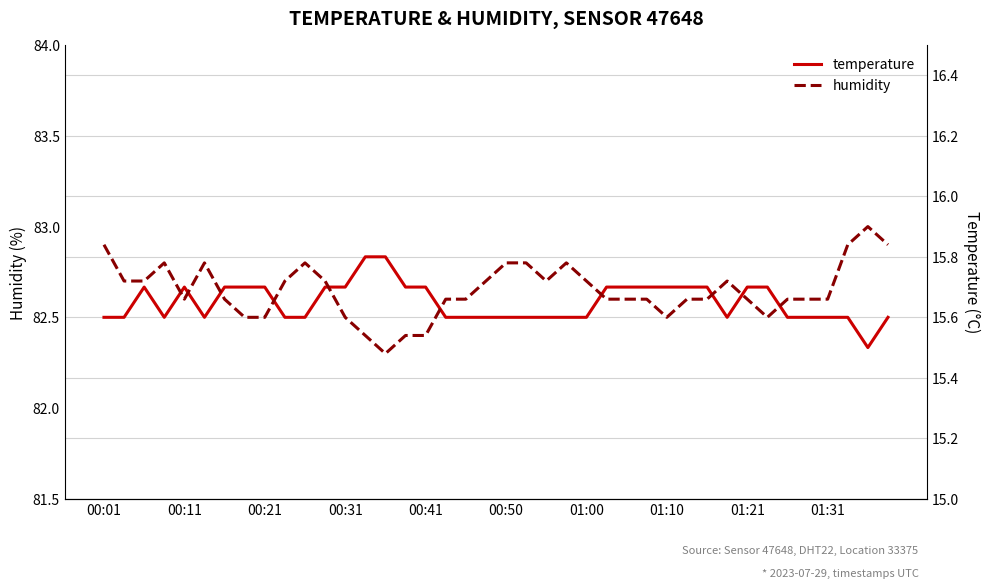

What is the maximum value for temperature?

15.8